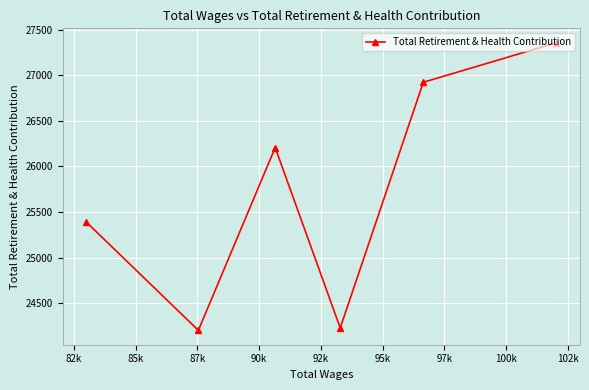

What is the maximum value shown in the chart?

27357